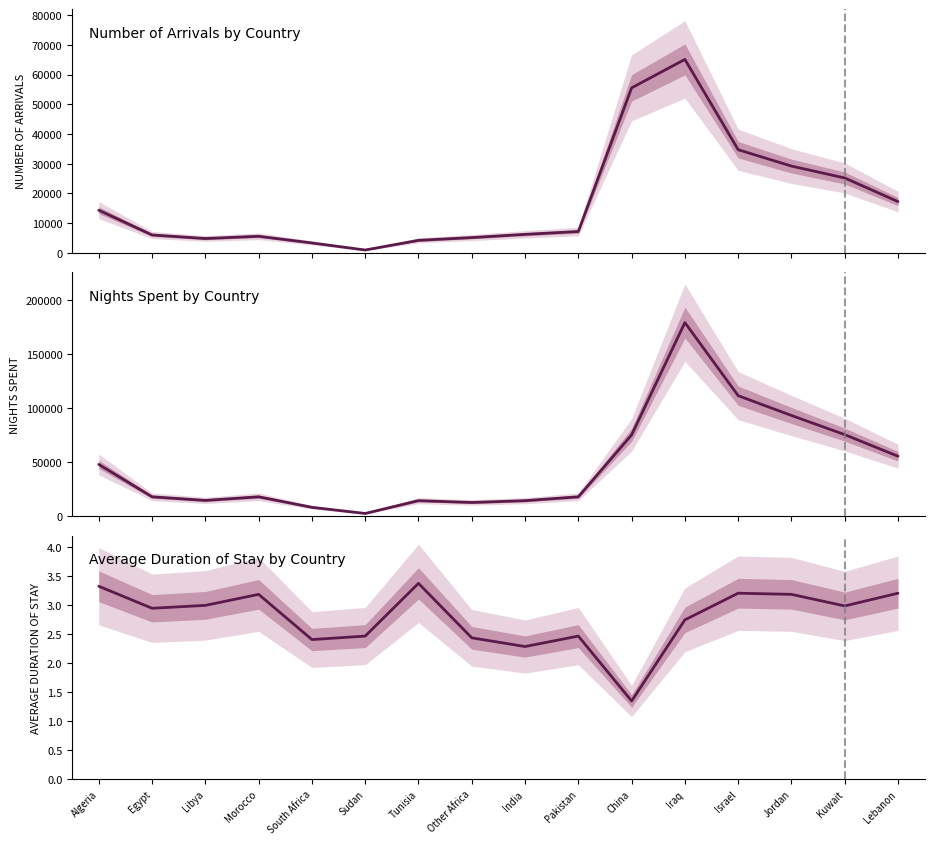

True or false: NIGHTS SPENT has more than 1 interior local peaks.

True